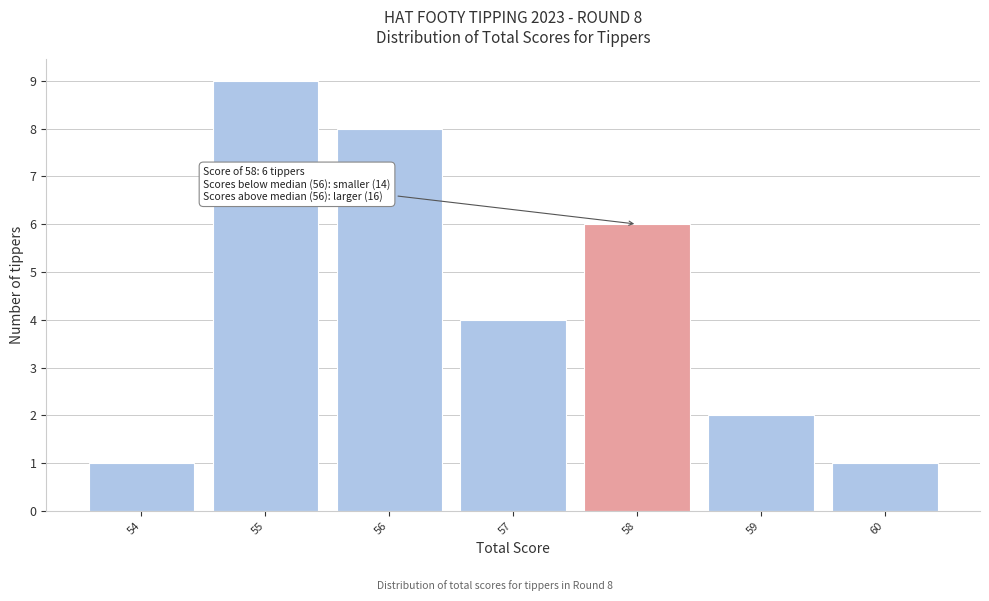

Reading right to left, list all the values displayed in this chart.

60=1	59=2	58=6	57=4	56=8	55=9	54=1